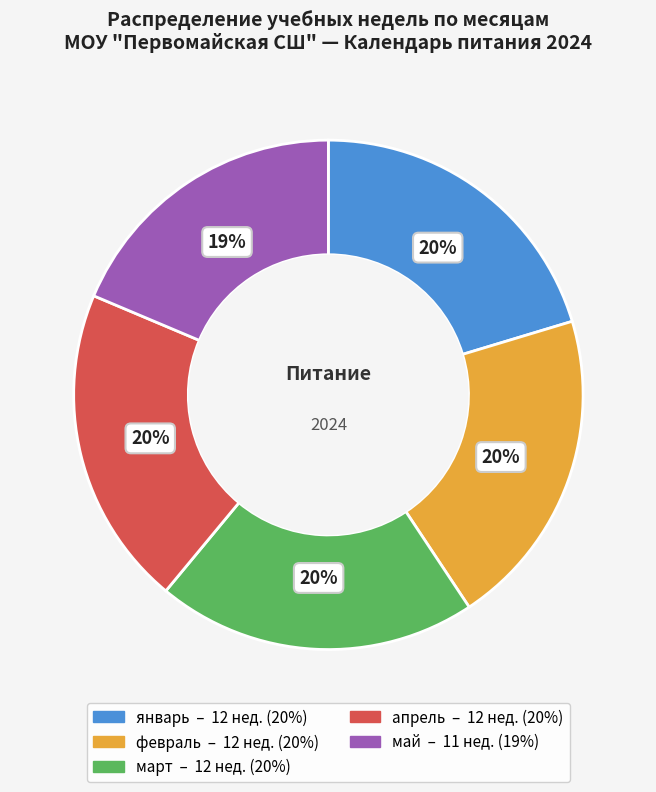

Is январь the majority of the pie?

No